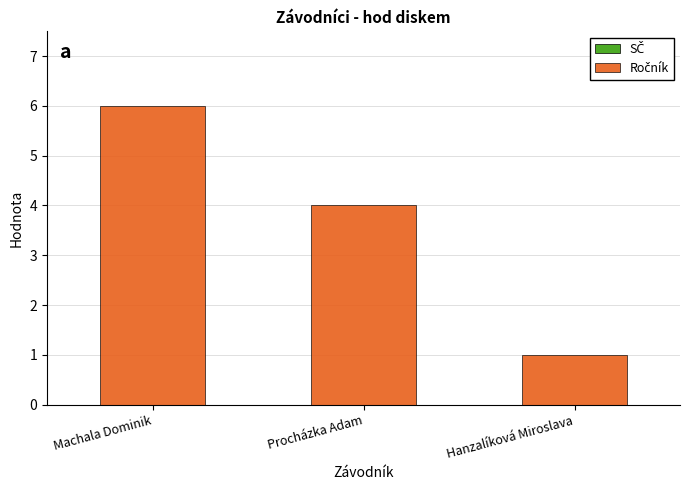

Which has a higher value, Hanzalíková Miroslava or Machala Dominik?

Machala Dominik